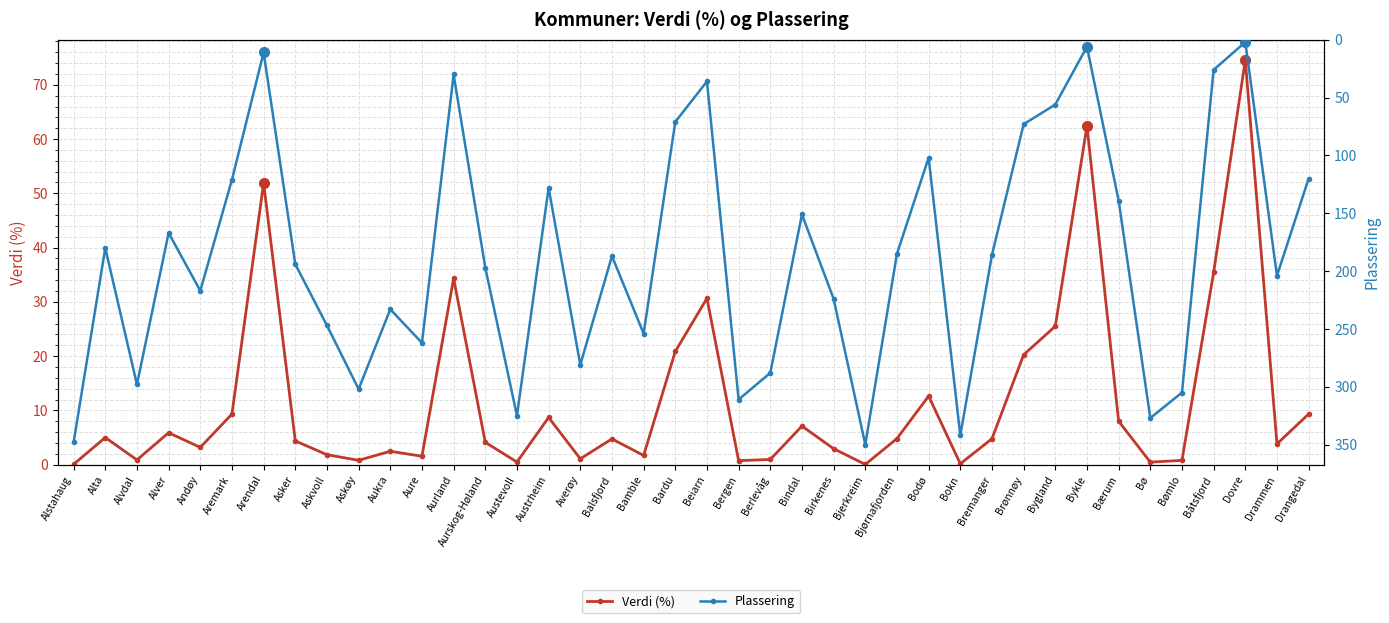

What is the sum of all Plassering values?

7486.0